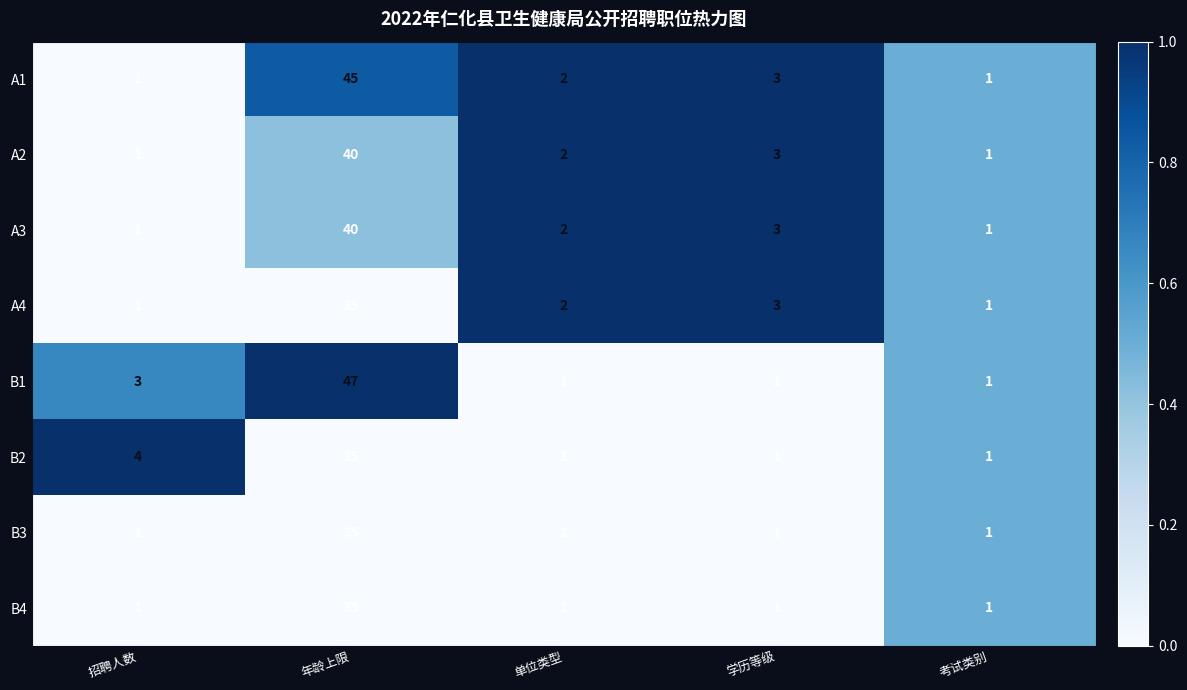

What value does the B2 series have at 招聘人数, to the nearest 5?

5